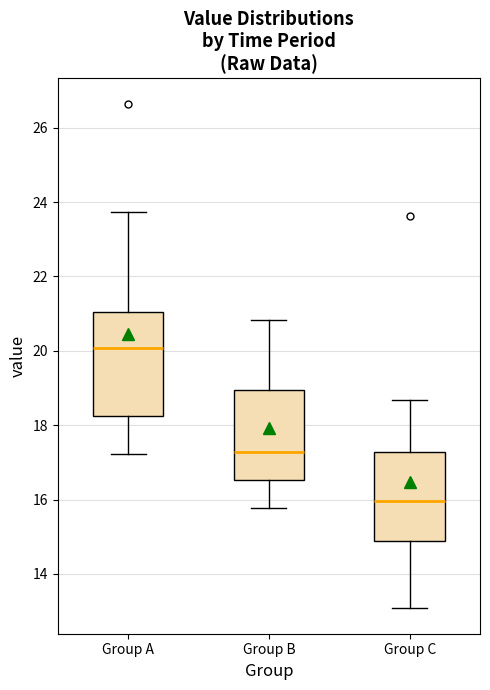

Comparing the boxes themselves (not the whiskers), which one is the tallest?

Group A